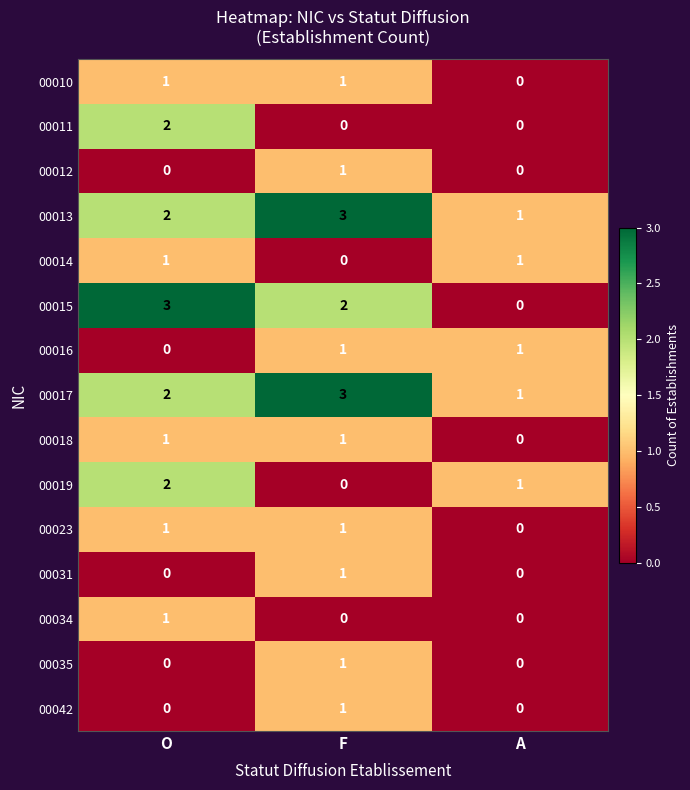

Count the 00013 values in the range 1 to 3.

3